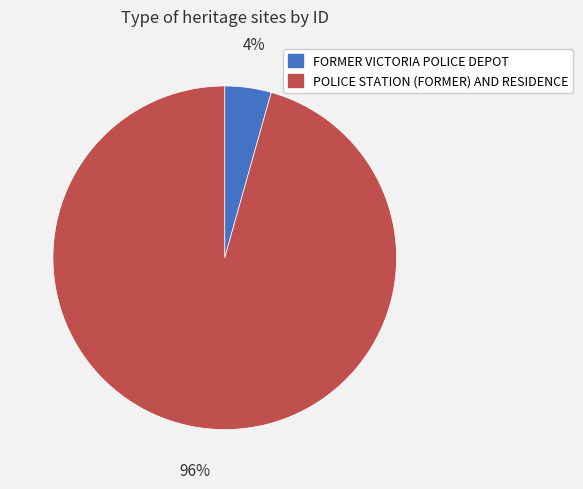

Which category accounts for the majority?

POLICE STATION (FORMER) AND RESIDENCE